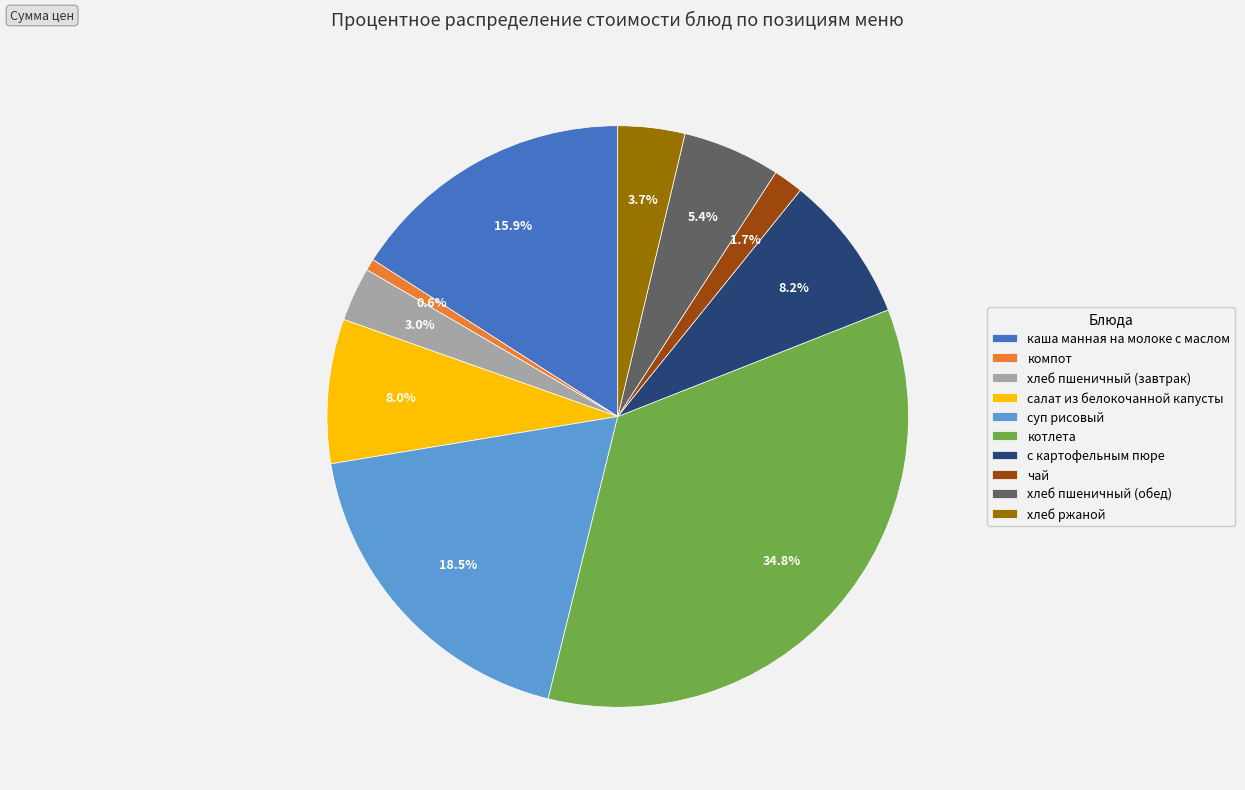

What is the total percentage of чай and каша манная на молоке с маслом?

17.6%